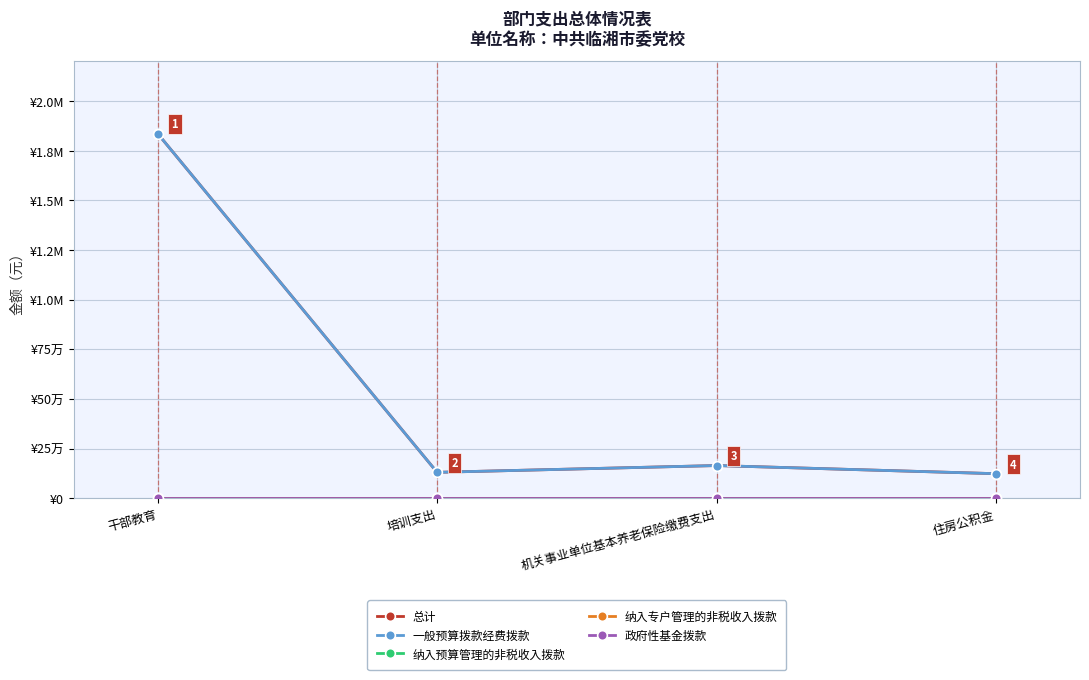

Which series changed the most between 干部教育 and 机关事业单位基本养老保险缴费支出?

总计